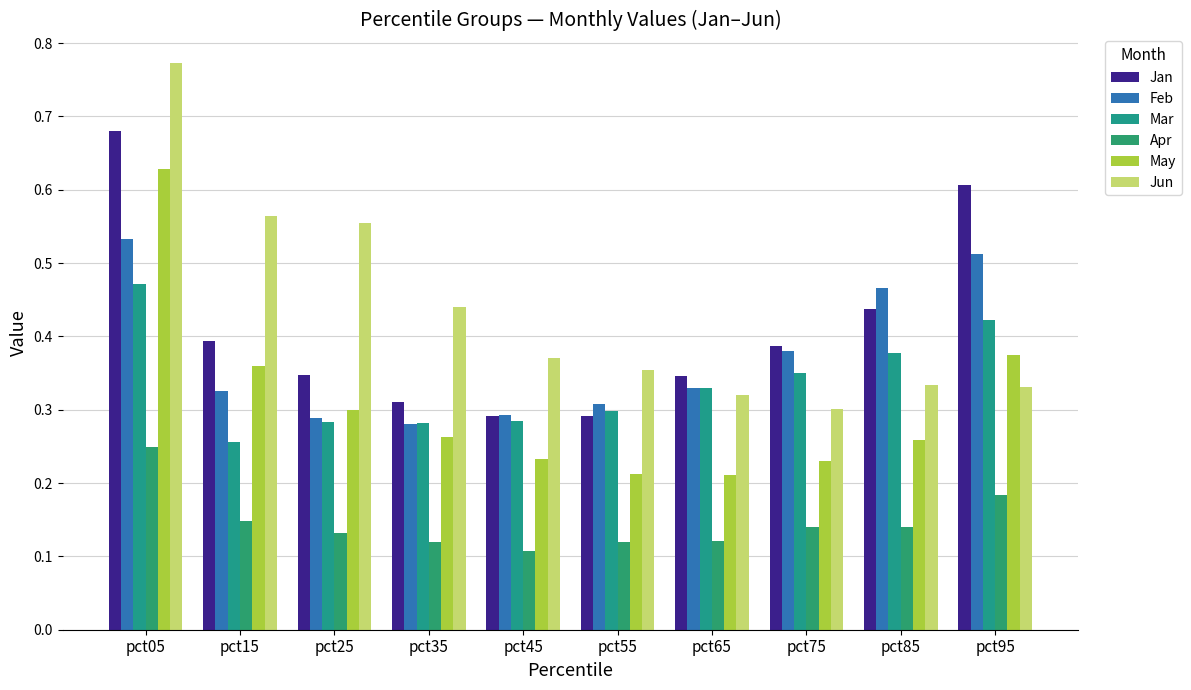

Reading right to left, extract all data points from this chart.

Jan: pct95=0.6	pct85=0.4	pct75=0.4	pct65=0.3	pct55=0.3	pct45=0.3	pct35=0.3	pct25=0.3	pct15=0.4	pct05=0.7
Feb: pct95=0.5	pct85=0.5	pct75=0.4	pct65=0.3	pct55=0.3	pct45=0.3	pct35=0.3	pct25=0.3	pct15=0.3	pct05=0.5
Mar: pct95=0.4	pct85=0.4	pct75=0.3	pct65=0.3	pct55=0.3	pct45=0.3	pct35=0.3	pct25=0.3	pct15=0.3	pct05=0.5
Apr: pct95=0.2	pct85=0.1	pct75=0.1	pct65=0.1	pct55=0.1	pct45=0.1	pct35=0.1	pct25=0.1	pct15=0.1	pct05=0.2
May: pct95=0.4	pct85=0.3	pct75=0.2	pct65=0.2	pct55=0.2	pct45=0.2	pct35=0.3	pct25=0.3	pct15=0.4	pct05=0.6
Jun: pct95=0.3	pct85=0.3	pct75=0.3	pct65=0.3	pct55=0.4	pct45=0.4	pct35=0.4	pct25=0.6	pct15=0.6	pct05=0.8